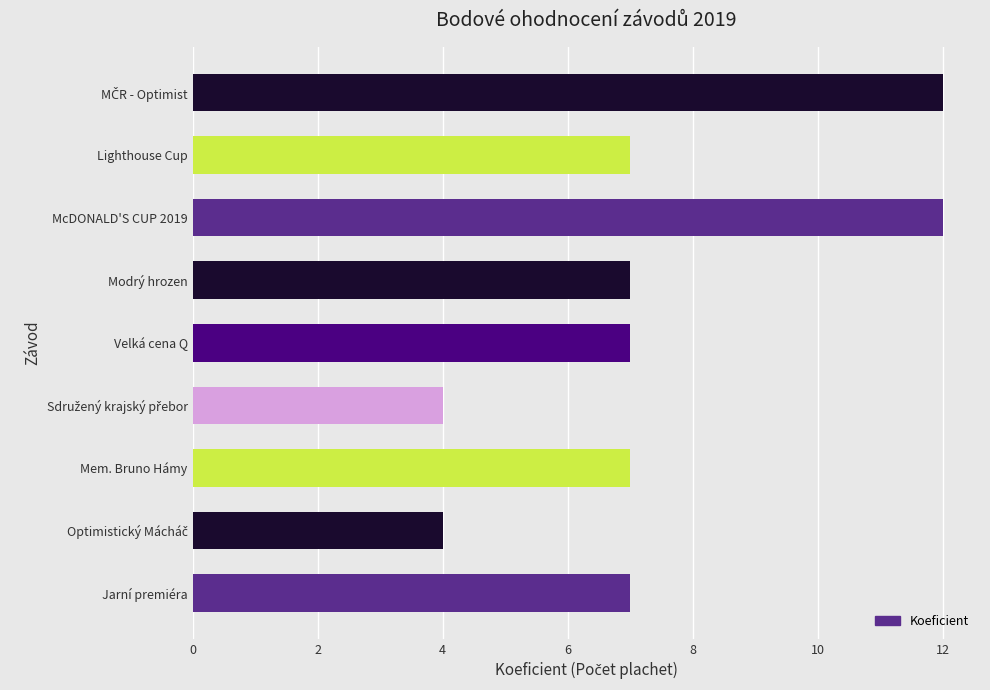

True or false: the data shows 11 at Modrý hrozen.

False